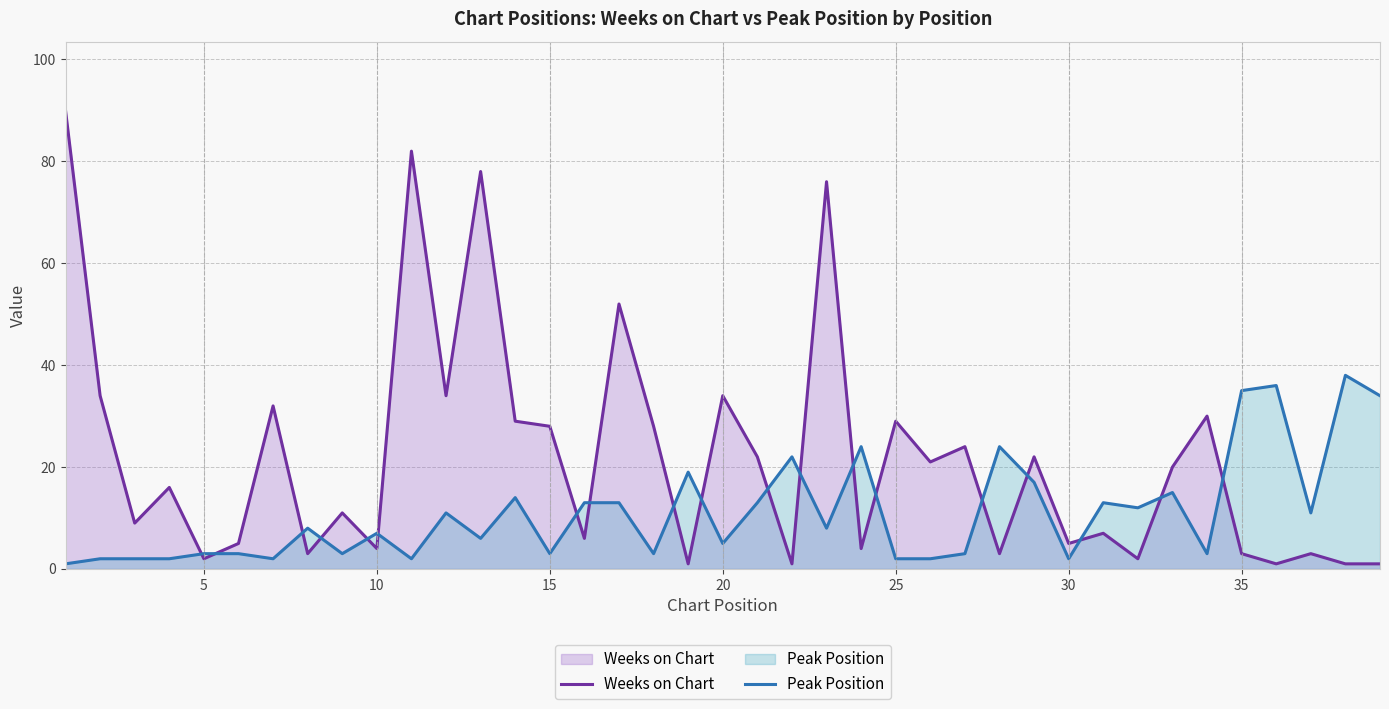

How many times do Weeks on Chart and Peak Position cross each other?

19